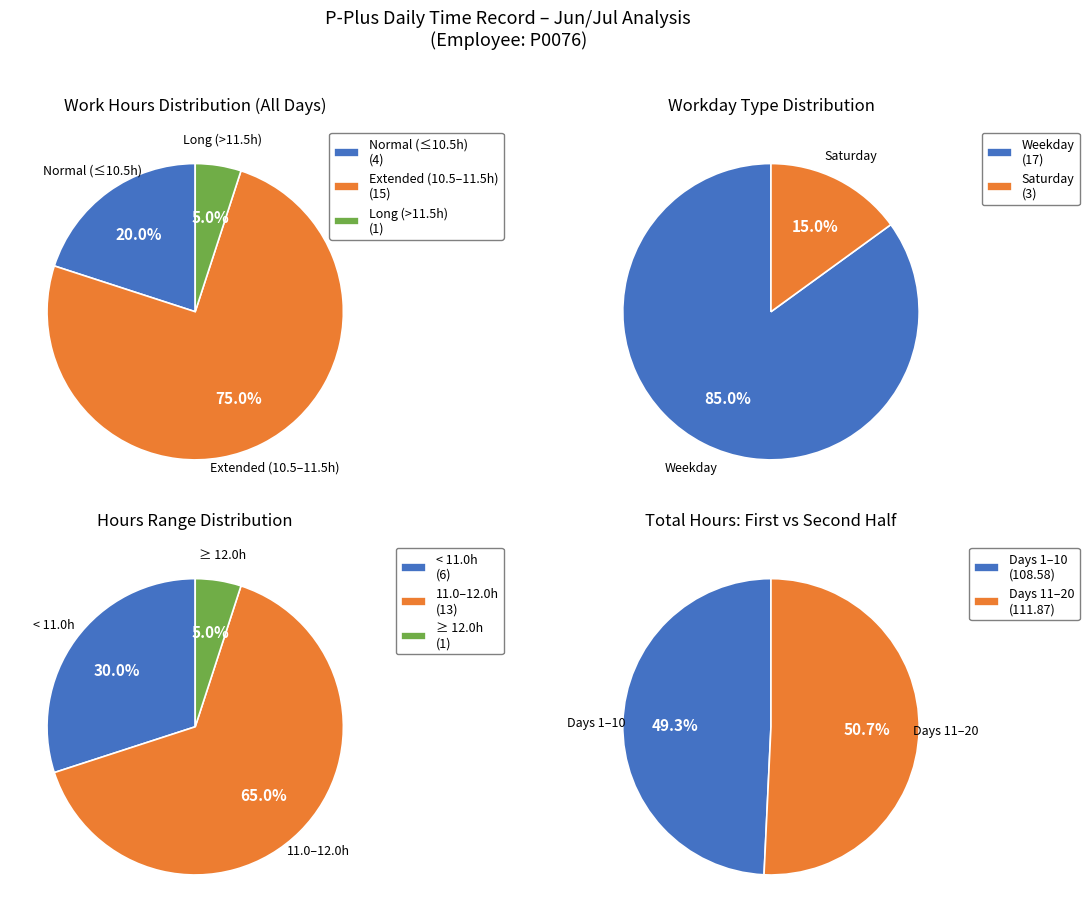

Is it true that 21-Mon is 14% of the pie?

False